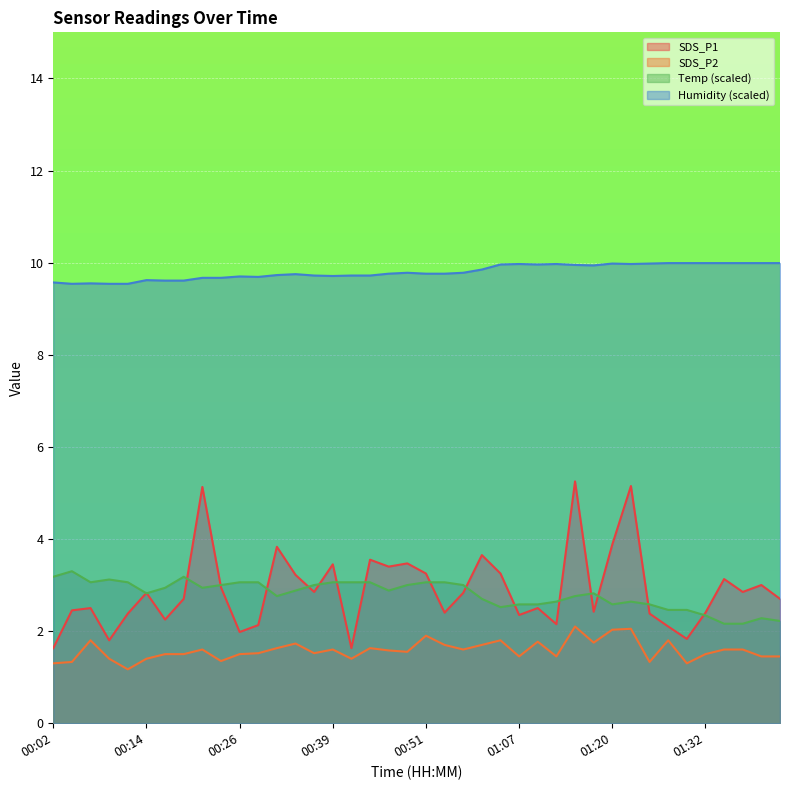

What are all the series names shown in the legend?

SDS_P1, SDS_P2, Temp (scaled), Humidity (scaled)